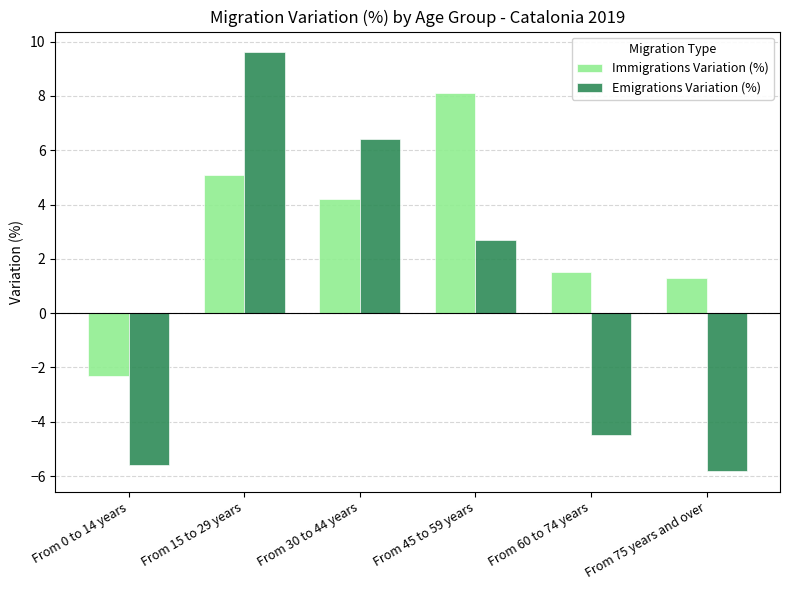

How many values in Emigrations Variation (%) are above zero?

3